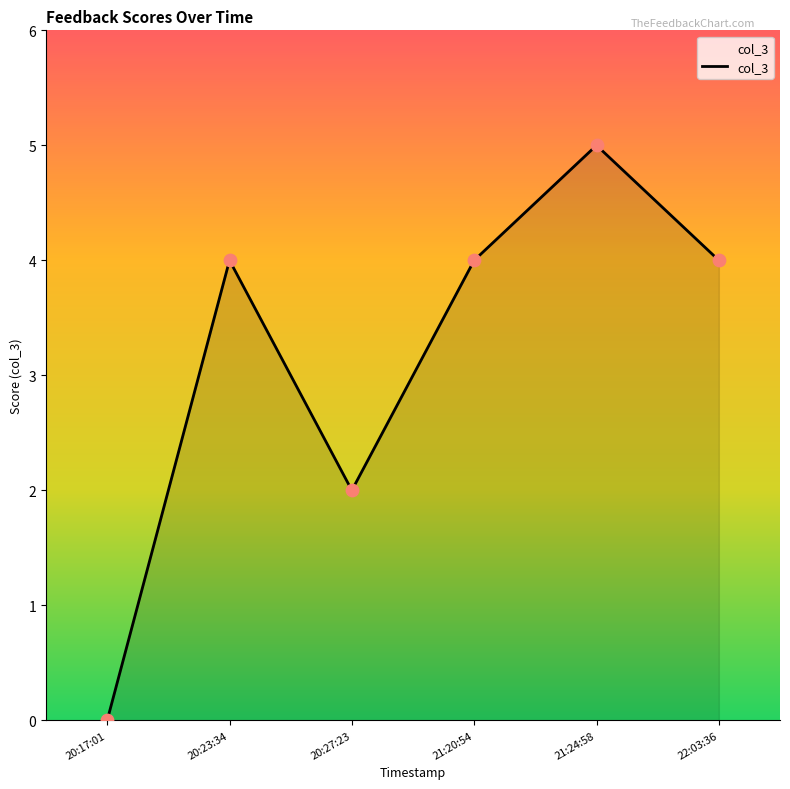

Approximately how many times larger is the value at 20:23:34 compared to 22:03:36?

1.0